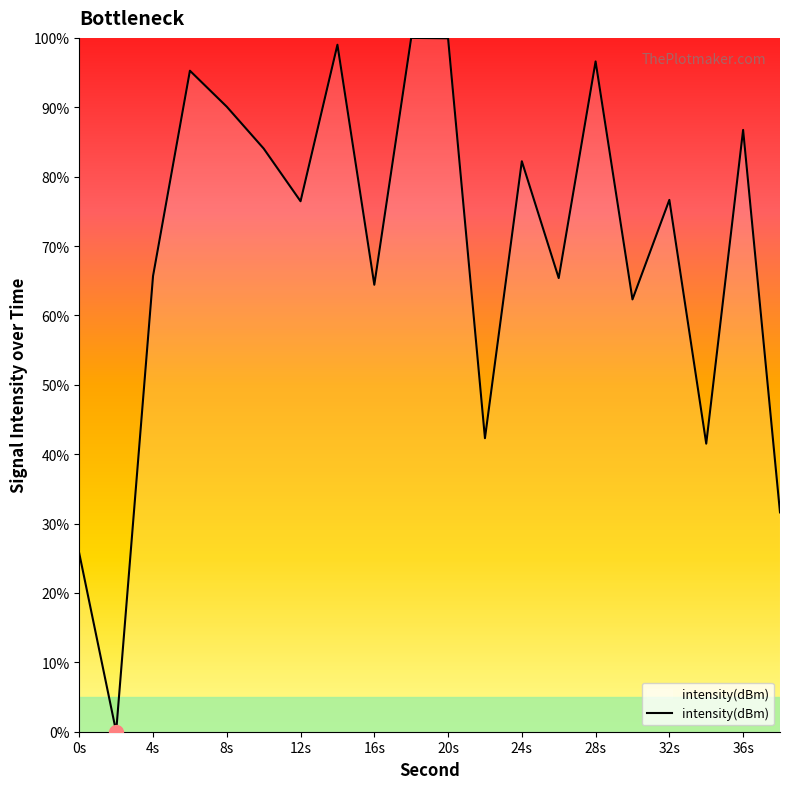

How many categories are shown in the chart?

20